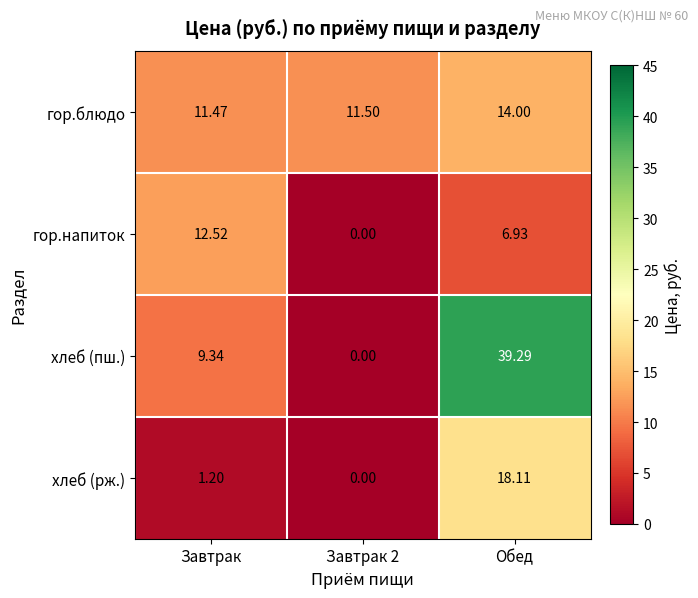

Which series changed the most between Завтрак and Обед?

хлеб (пш.)